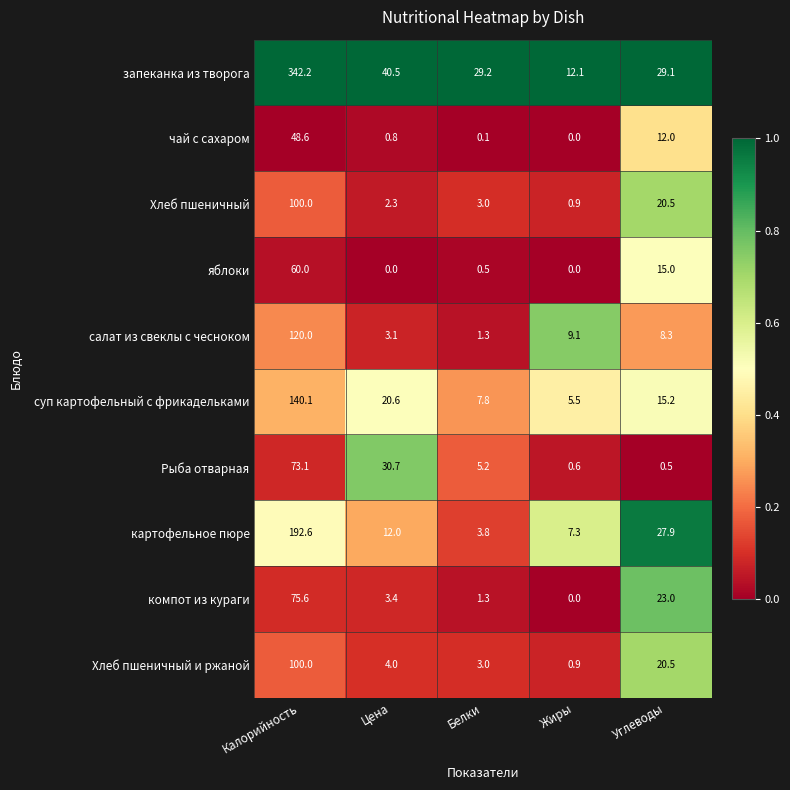

What is the average value of the картофельное пюре series?

48.7